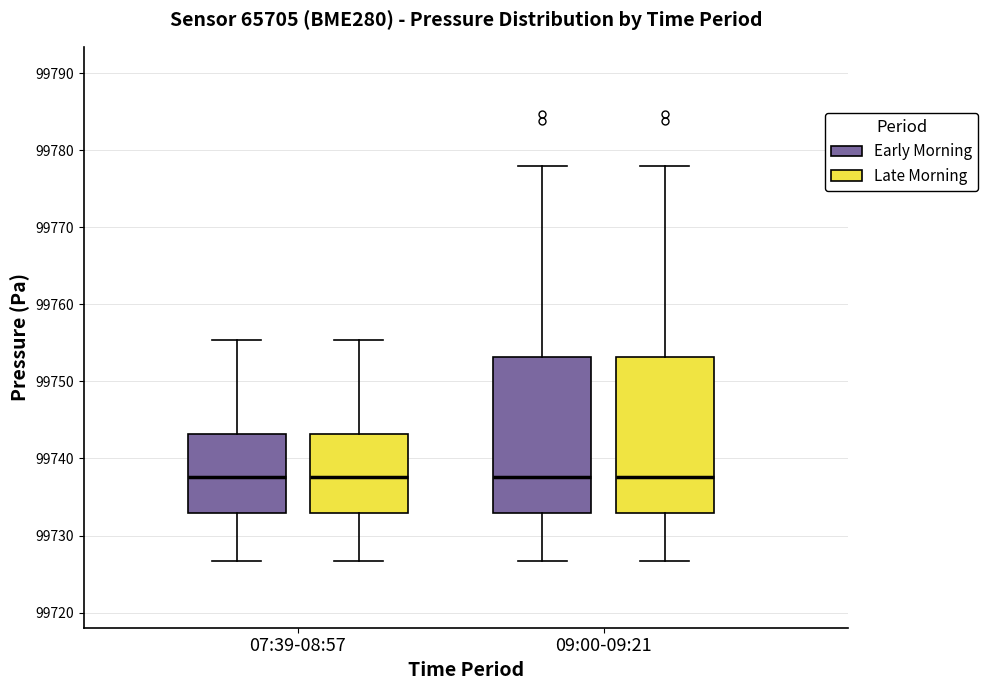

Reading left to right, transcribe this box plot: for each box, give where its median line is, the range the box spans, and where its two whiskers end, as read against the y-axis. The values are not printed on the chart, so give them approximately, as read against the axis.

07:39-08:57 (Early Morning): median 99738, box 99733 to 99743, whiskers 99727 to 99755
07:39-08:57 (Late Morning): median 99738, box 99733 to 99743, whiskers 99727 to 99755
09:00-09:21 (Early Morning): median 99738, box 99733 to 99753, whiskers 99727 to 99778
09:00-09:21 (Late Morning): median 99738, box 99733 to 99753, whiskers 99727 to 99778